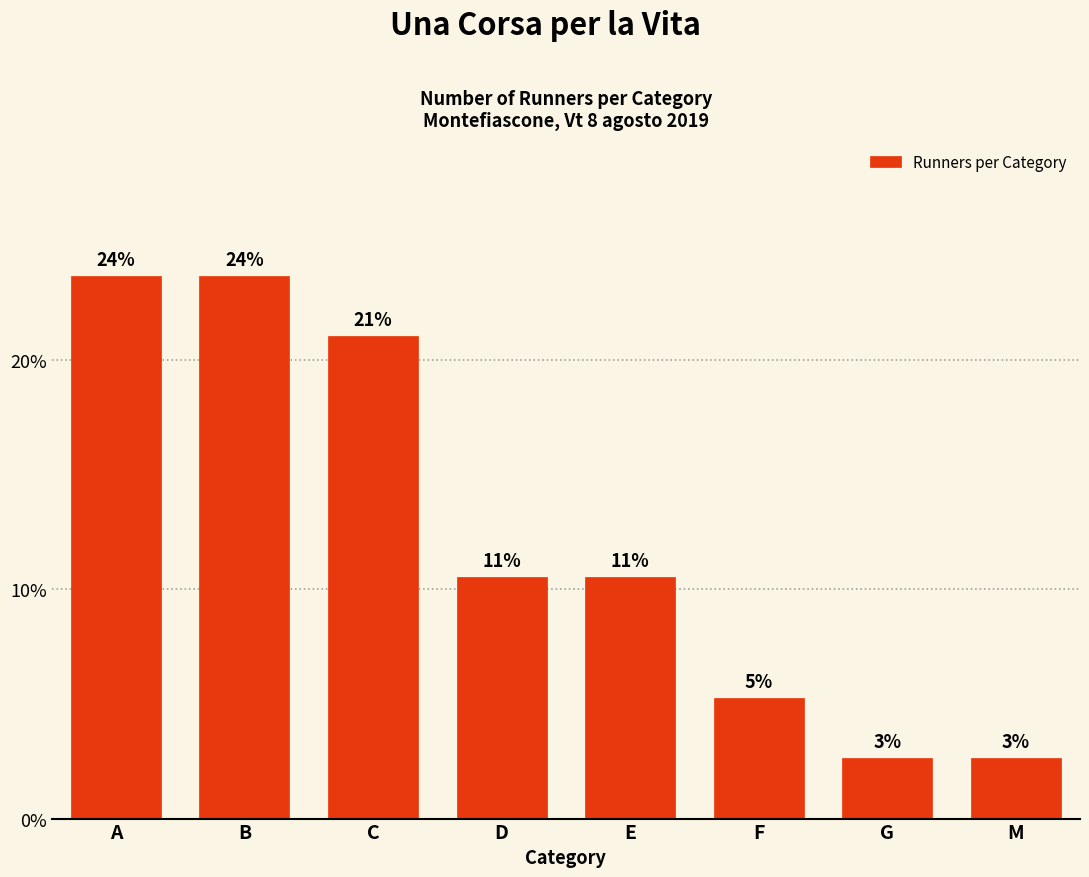

Are the bars horizontal?

No